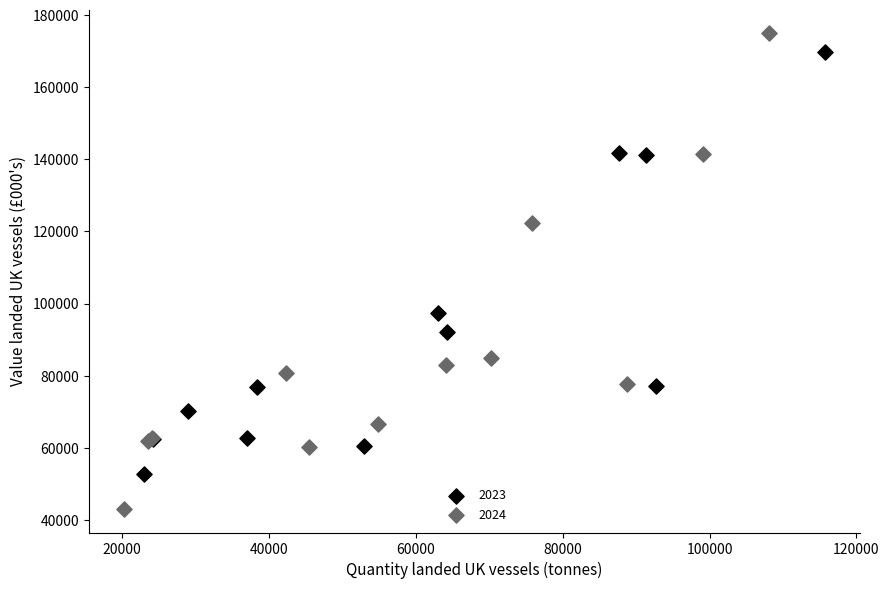

Which series contains the lowest Y value?

2024